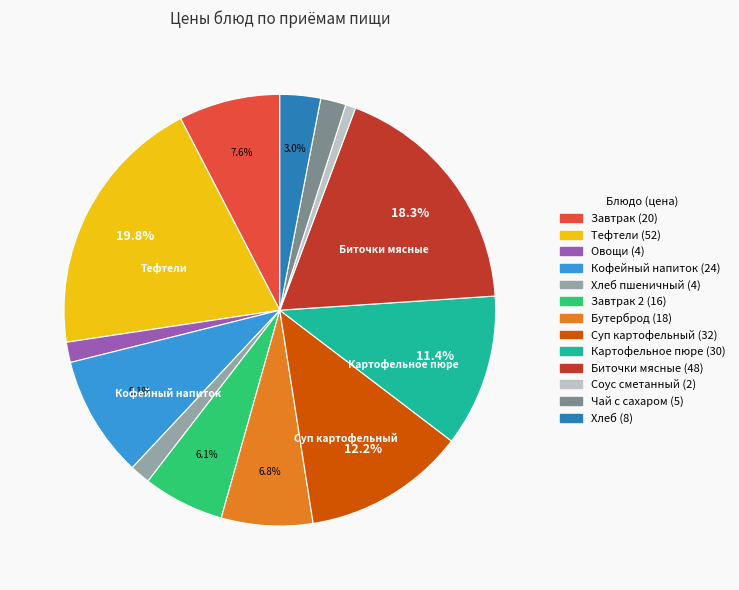

What is the smallest slice in the pie chart?

Соус сметанный (2)